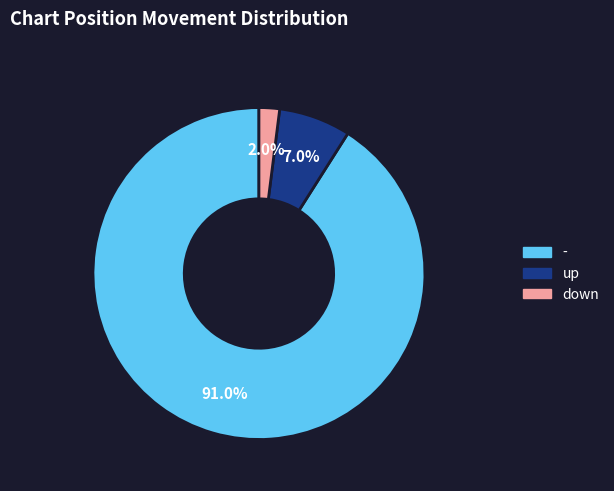

To the nearest percent, what percentage of the pie is up?

7%